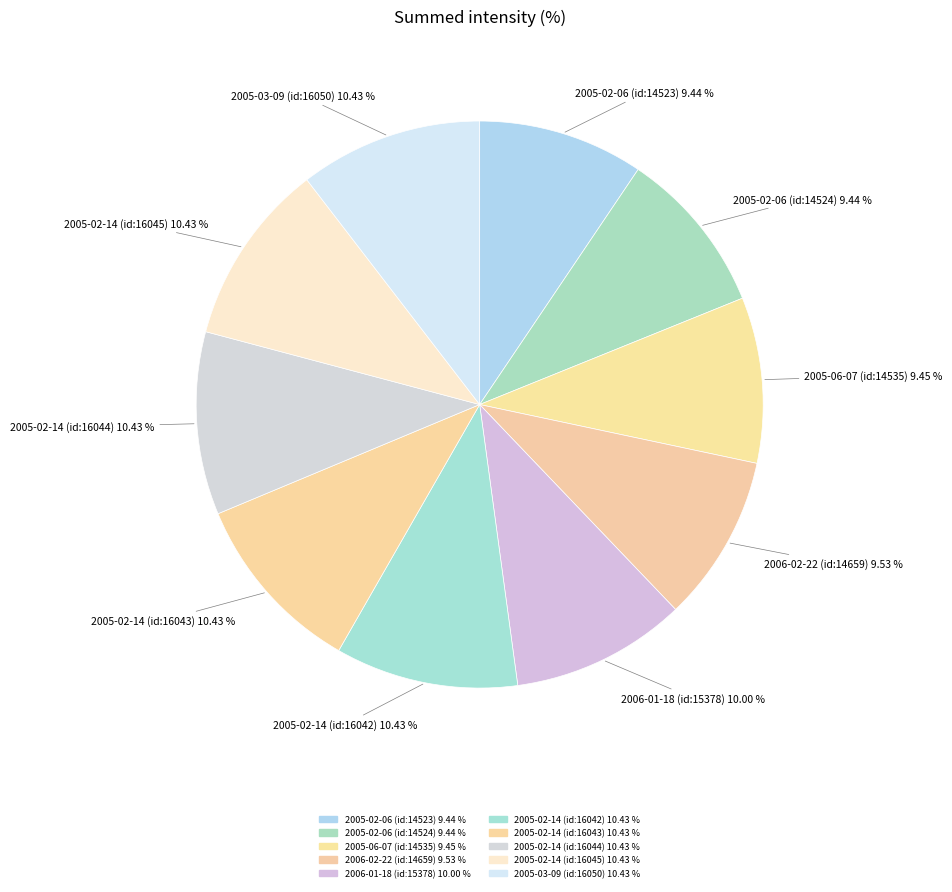

Count the number of slices in the pie.

10